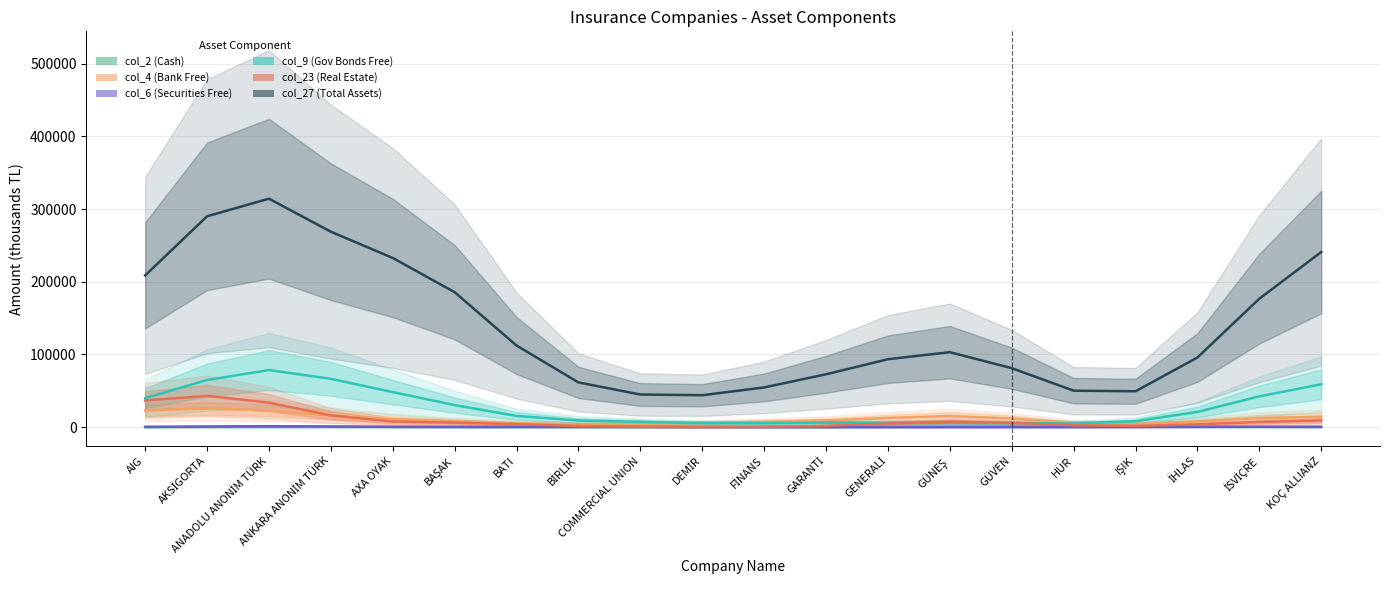

Which series changed the most between IŞIK and İSVİÇRE?

col_27 (Total Assets)